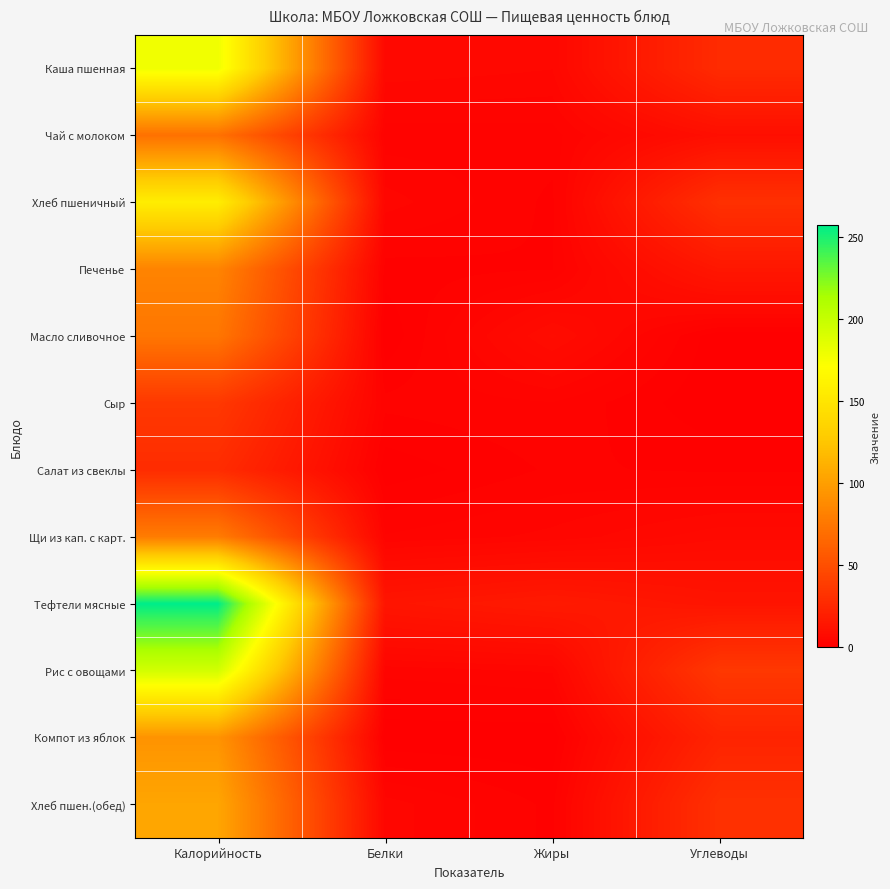

Which series has the widest spread of values?

Тефтели мясные